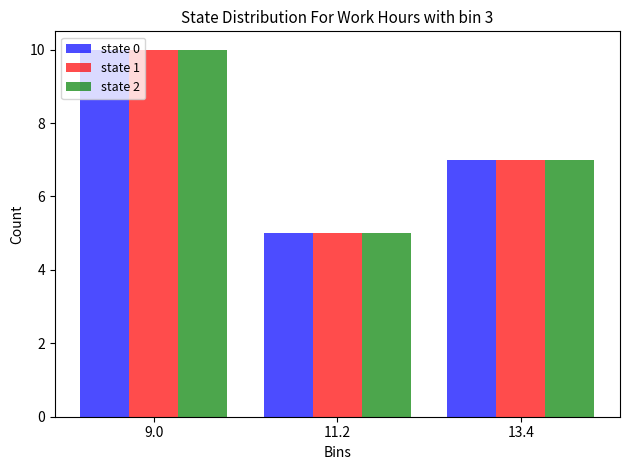

Reading left to right, list every range on the x-axis with the height of the bar of each series over it. Neither the bar edges nor the heights are printed on the chart, so give them approximately, as read against the axes.

8.0 to 10.0: state 0=10	state 1=10	state 2=10
10.0 to 12.5: state 0=5	state 1=5	state 2=5
12.5 to 14.5: state 0=7	state 1=7	state 2=7